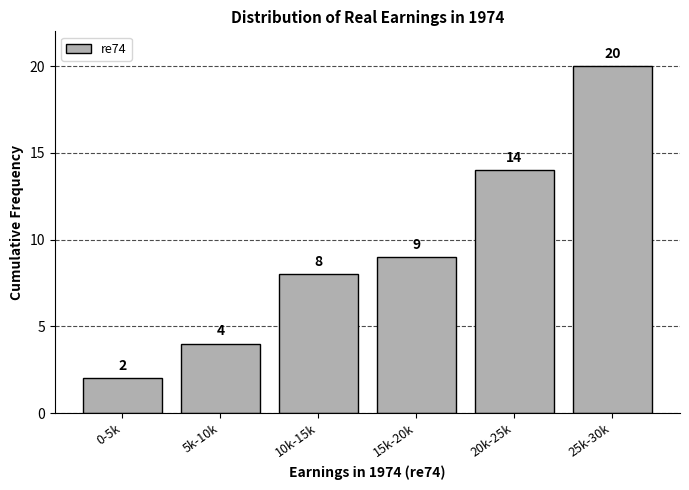

Reading right to left, transcribe all the data shown in this chart.

20	14	9	8	4	2